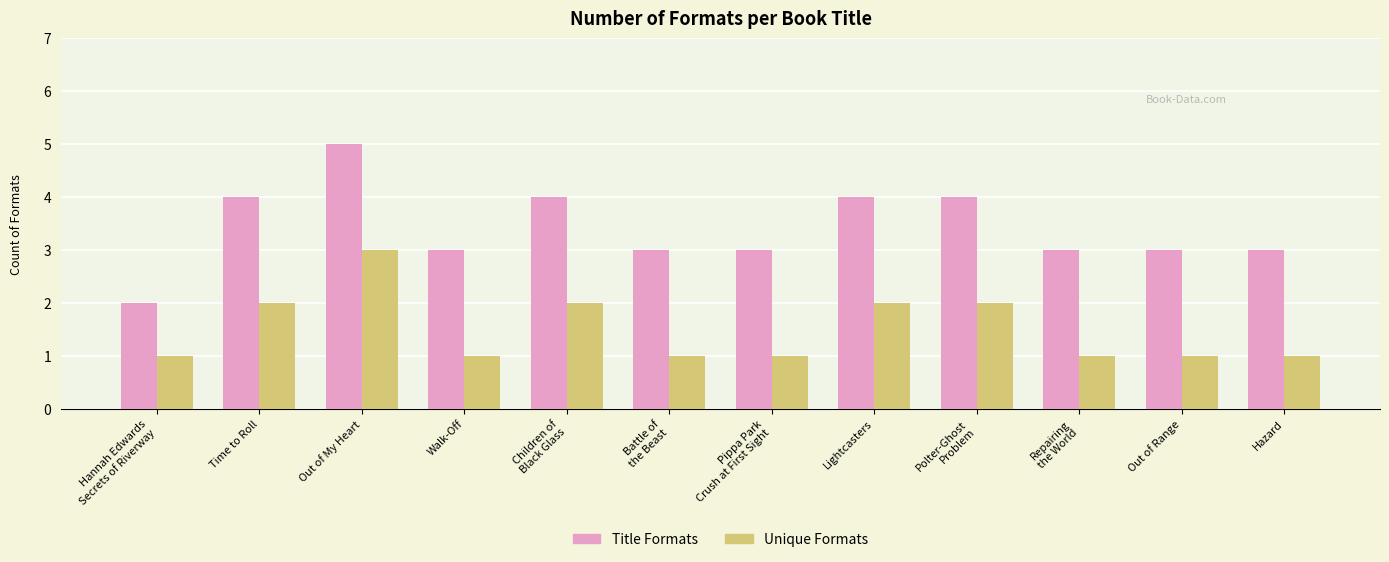

Is it true that Title Formats equals 2 at Walk-Off?

False